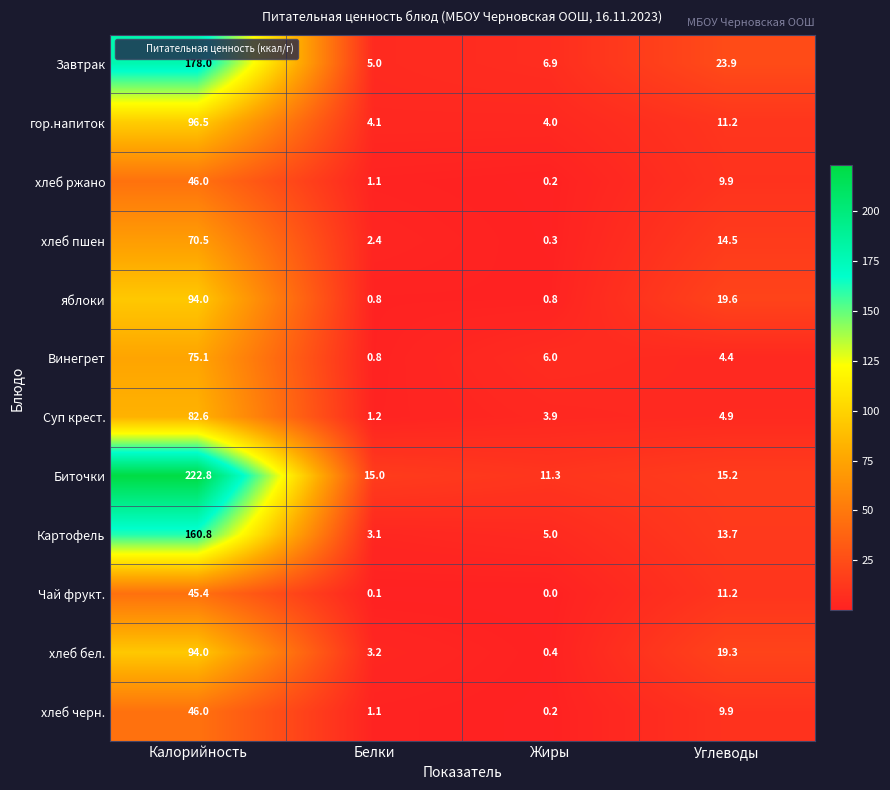

Which series has the largest total across all categories?

Биточки